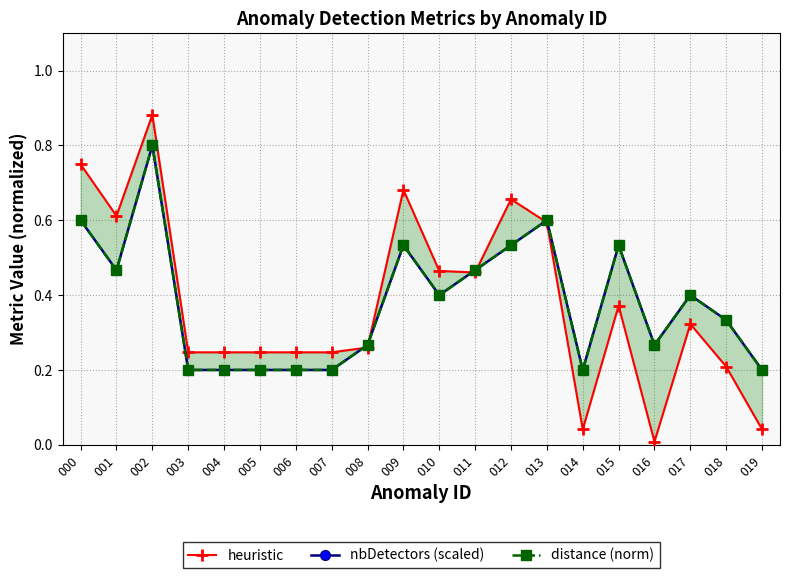

The distance (norm) series shows 0.3 at 003. True or false?

False